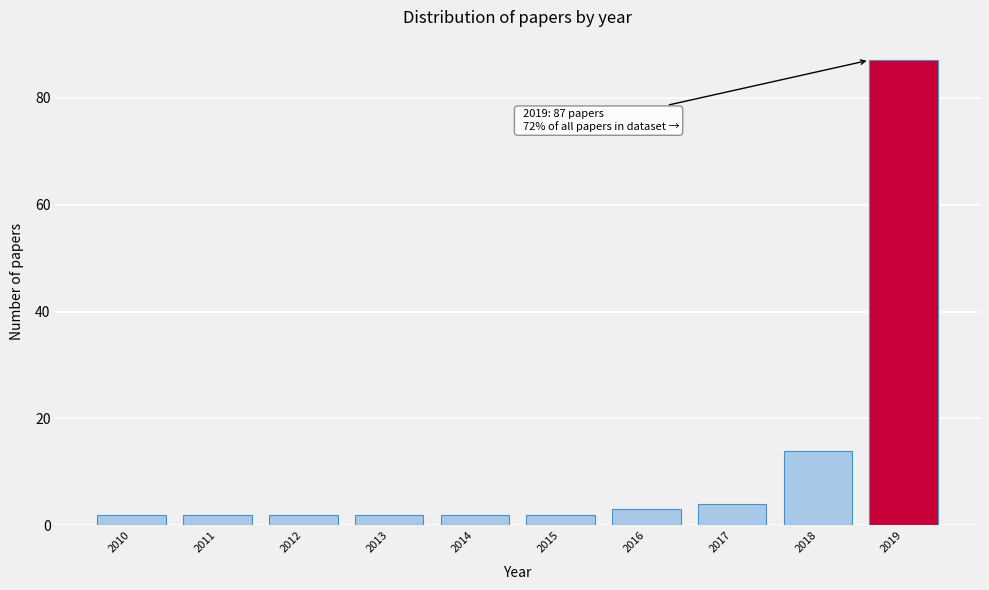

Which range on the x-axis has the tallest bar?

2018.5 to 2019.5